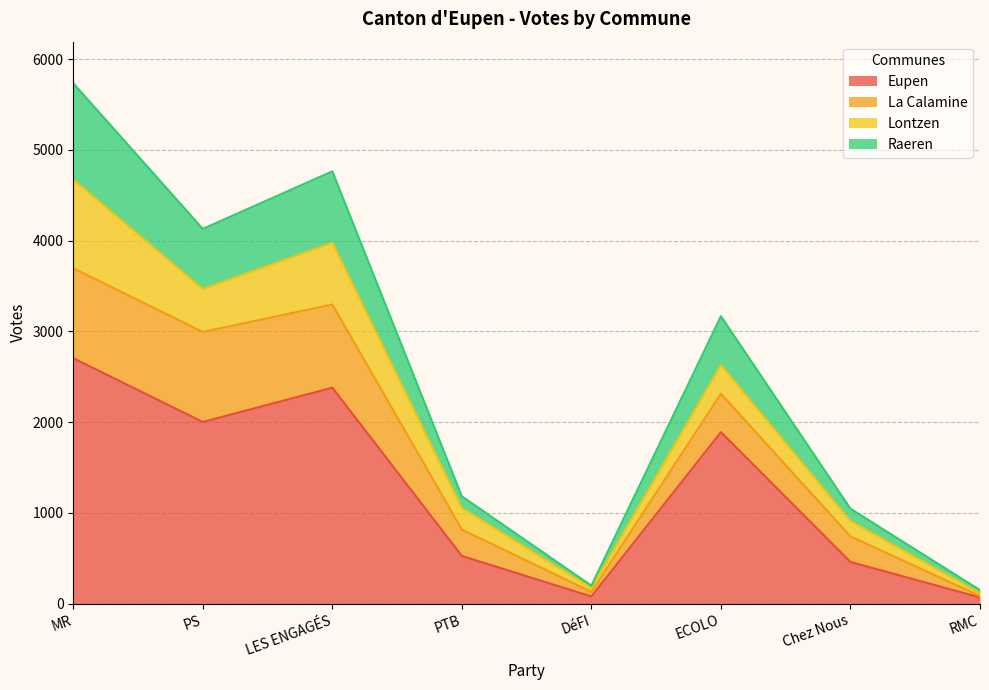

What is the total value across all series at PS?

4129